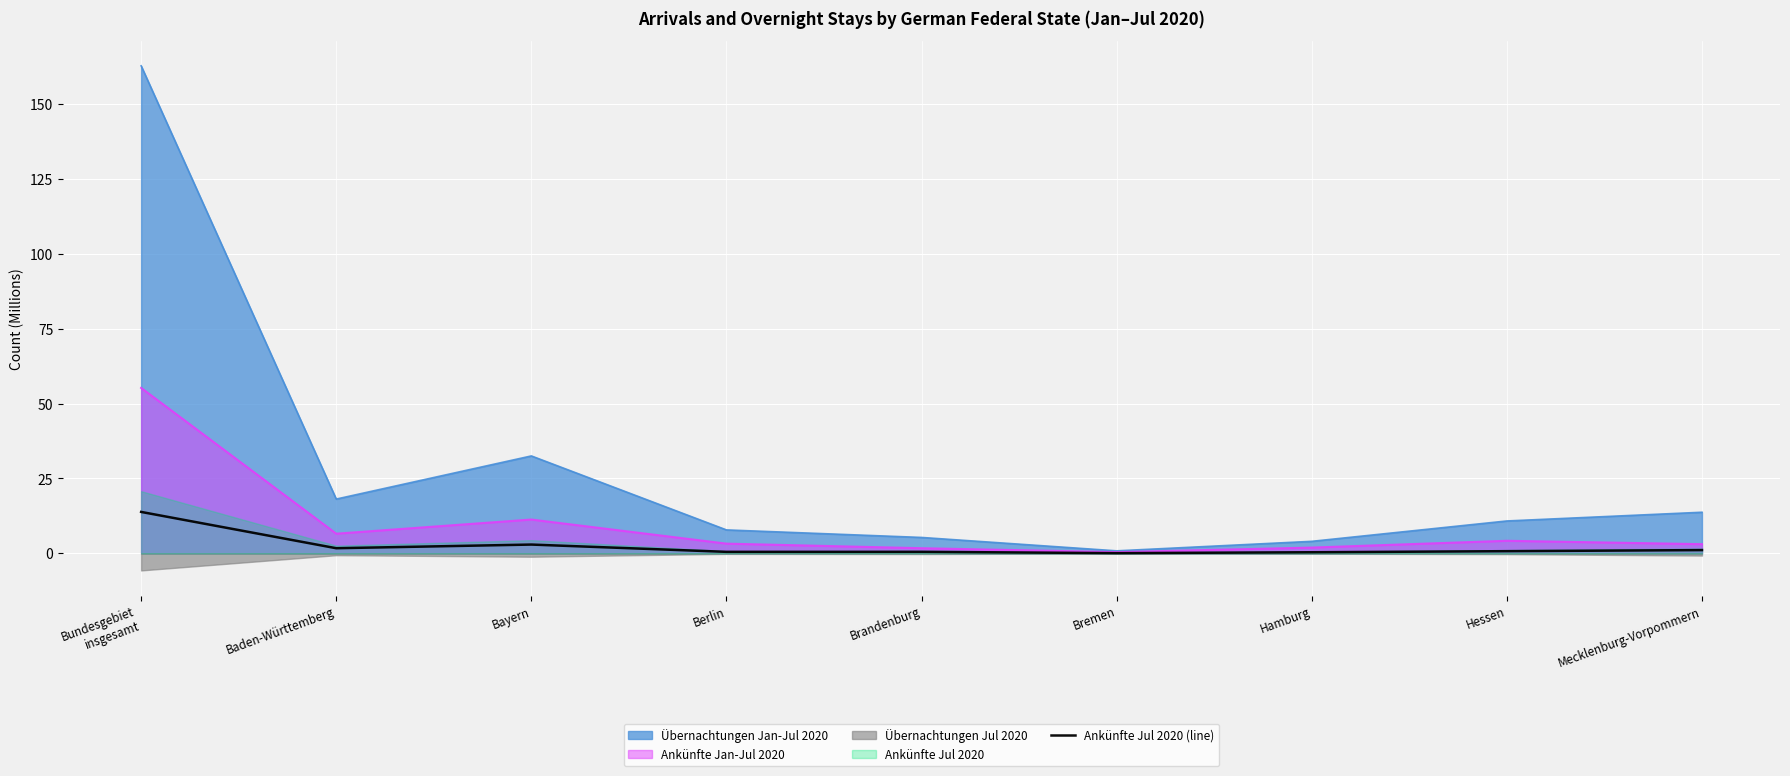

What is the label of the 1st point from the left?

Bundesgebiet
insgesamt